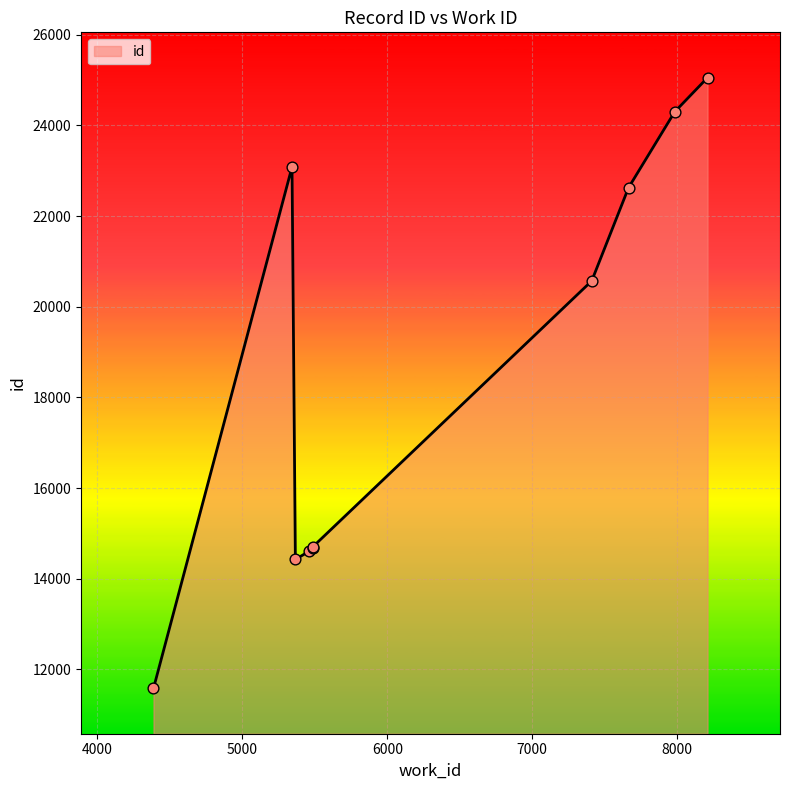

What is the greatest value displayed?

25055